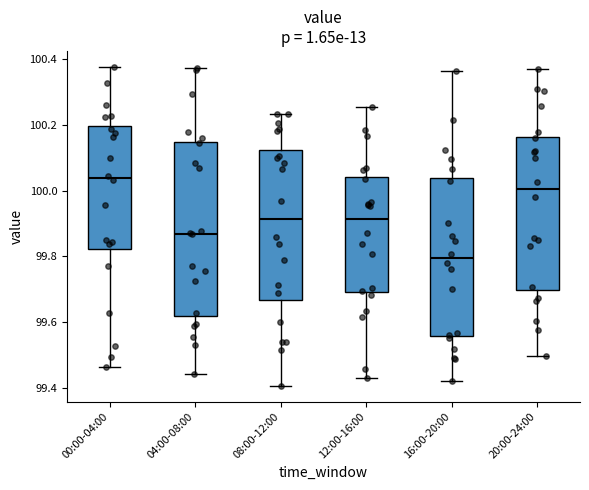

Where does the median line of the box for 08:00-12:00 sit on the y-axis? The values are not printed on the chart, so give them approximately, as read against the axis.

99.92